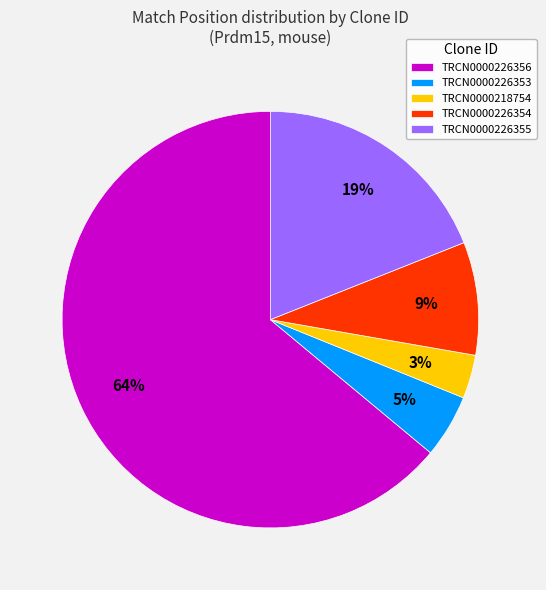

Do TRCN0000226355 and TRCN0000226353 together represent more than half of the pie?

No